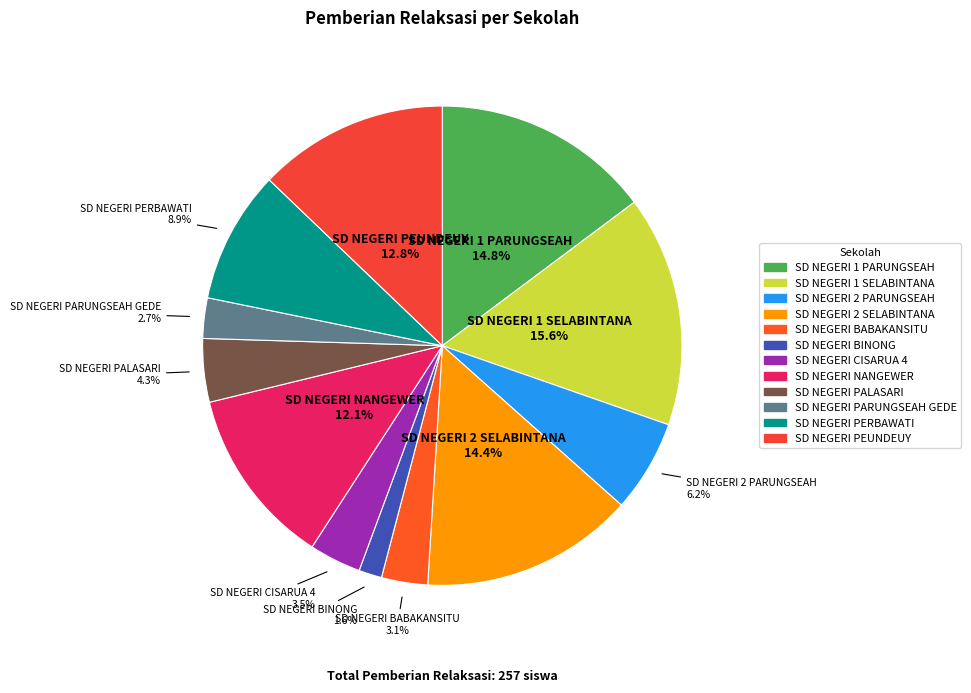

Is there a majority slice in this chart?

No